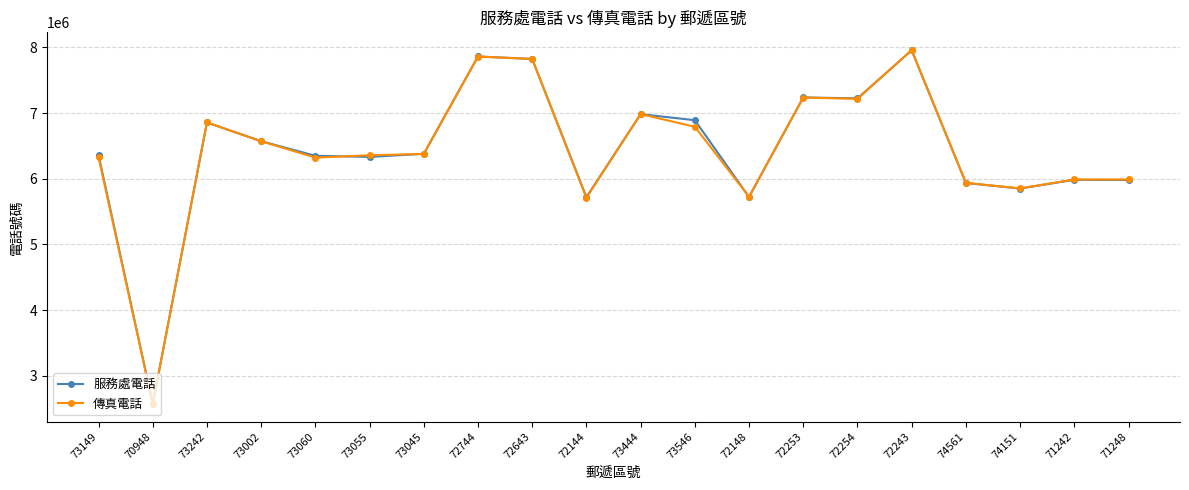

Which category has the lowest value across all series?

70948